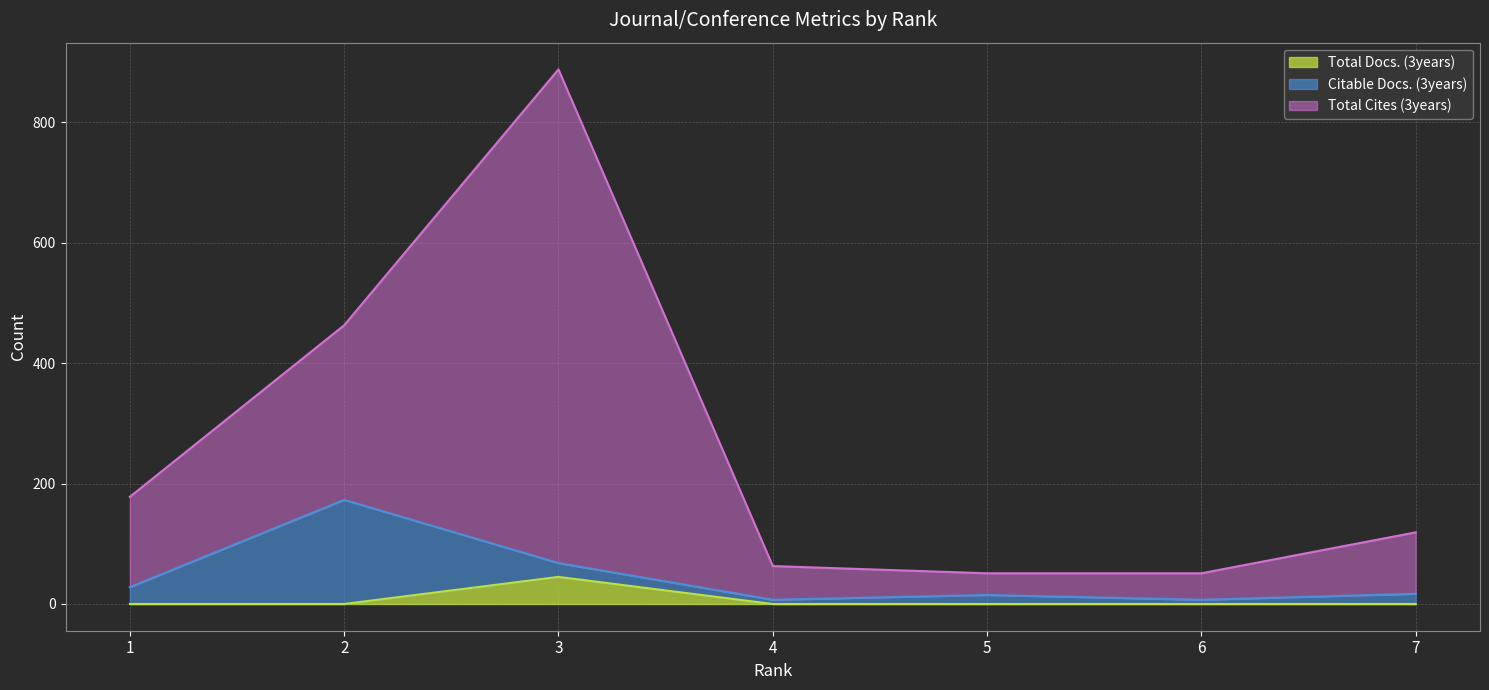

Which series has the largest total across all categories?

Total Cites (3years) (line)